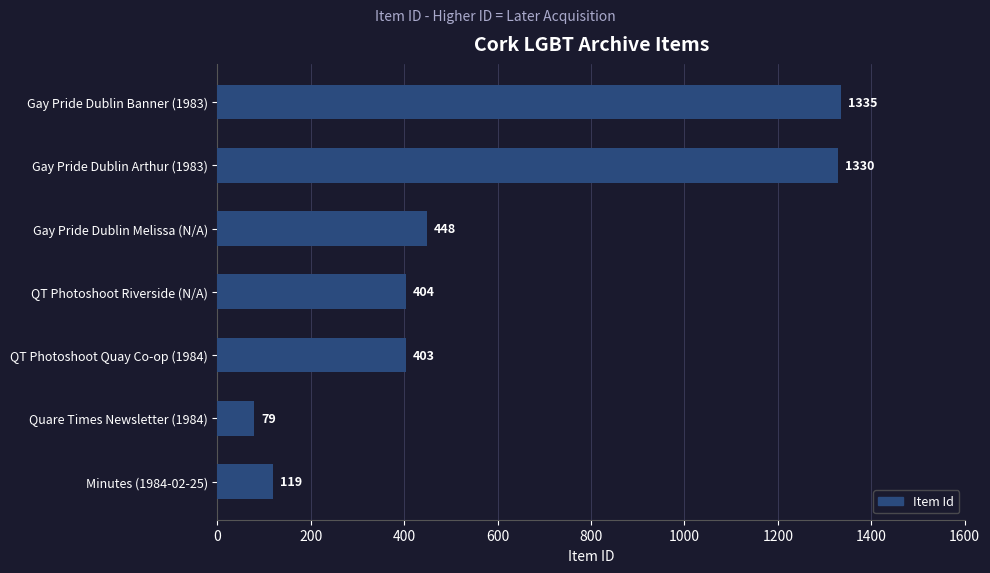

Reading bottom to top, transcribe all the data shown in this chart.

Minutes (1984-02-25)=119	Quare Times Newsletter (1984)=79	QT Photoshoot Quay Co-op (1984)=403	QT Photoshoot Riverside (N/A)=404	Gay Pride Dublin Melissa (N/A)=448	Gay Pride Dublin Arthur (1983)=1330	Gay Pride Dublin Banner (1983)=1335